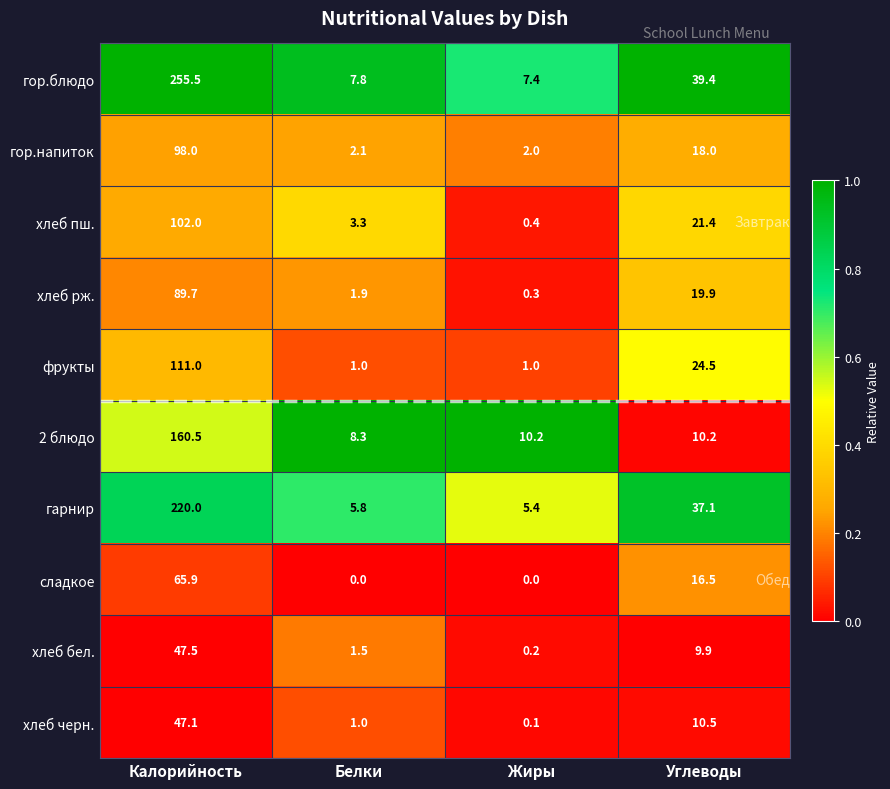

The хлеб бел. series shows 0.9 at Белки. True or false?

False